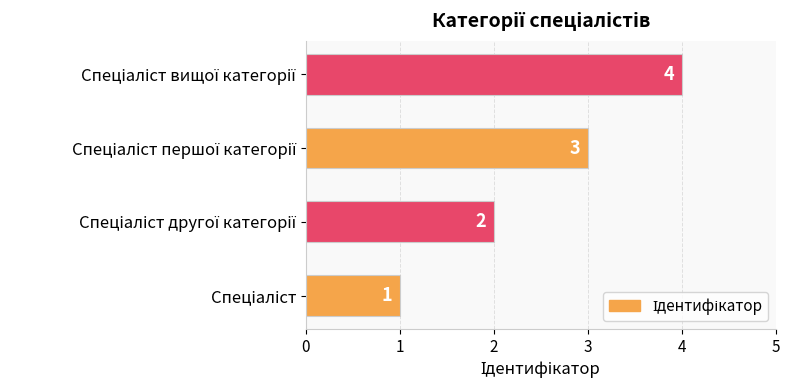

What is the sum of all values?

10